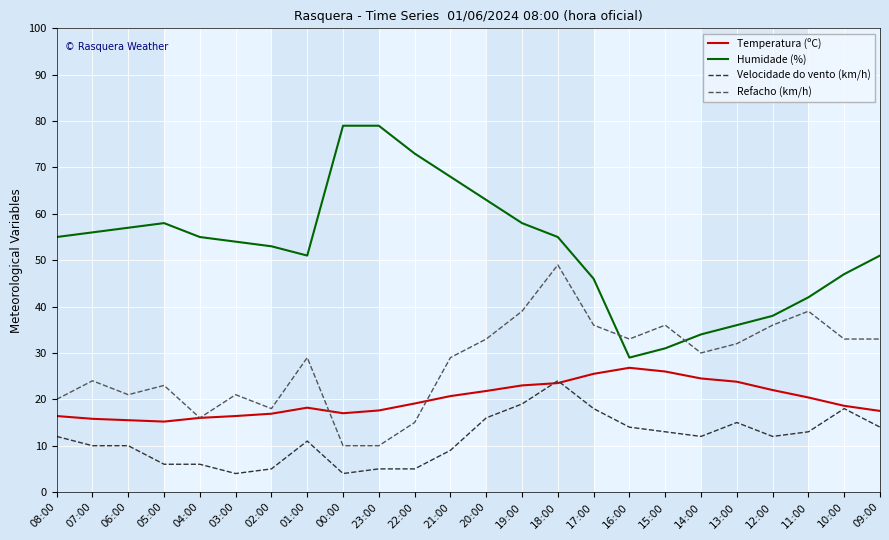

True or false: Velocidade do vento (km/h) and Refacho (km/h) cross at least once.

False